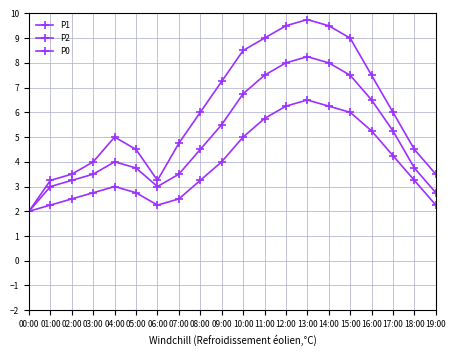

Rank the series by their average value, from lowest to highest.

P0, P2, P1